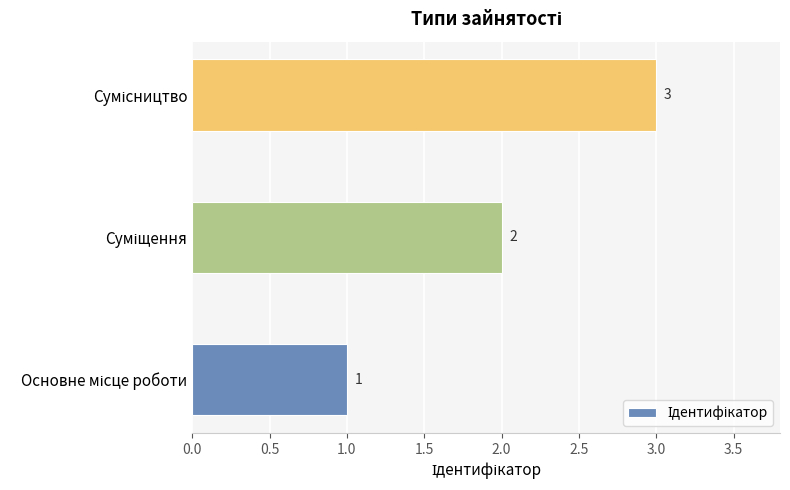

How many values are between 1 and 3?

3